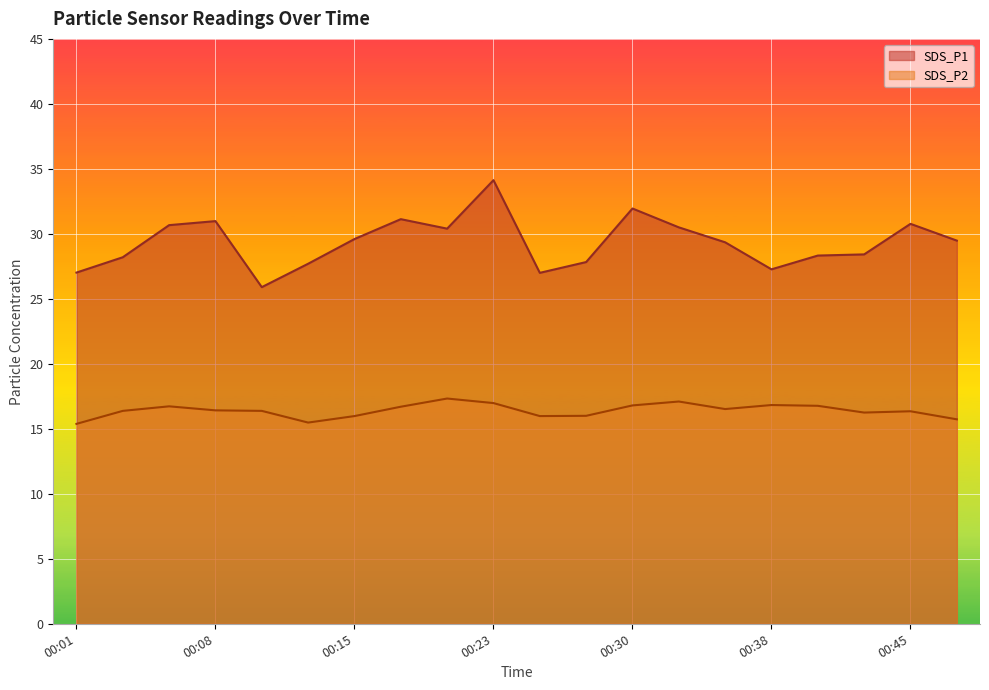

True or false: SDS_P2 and SDS_P1 intersect in this chart.

False